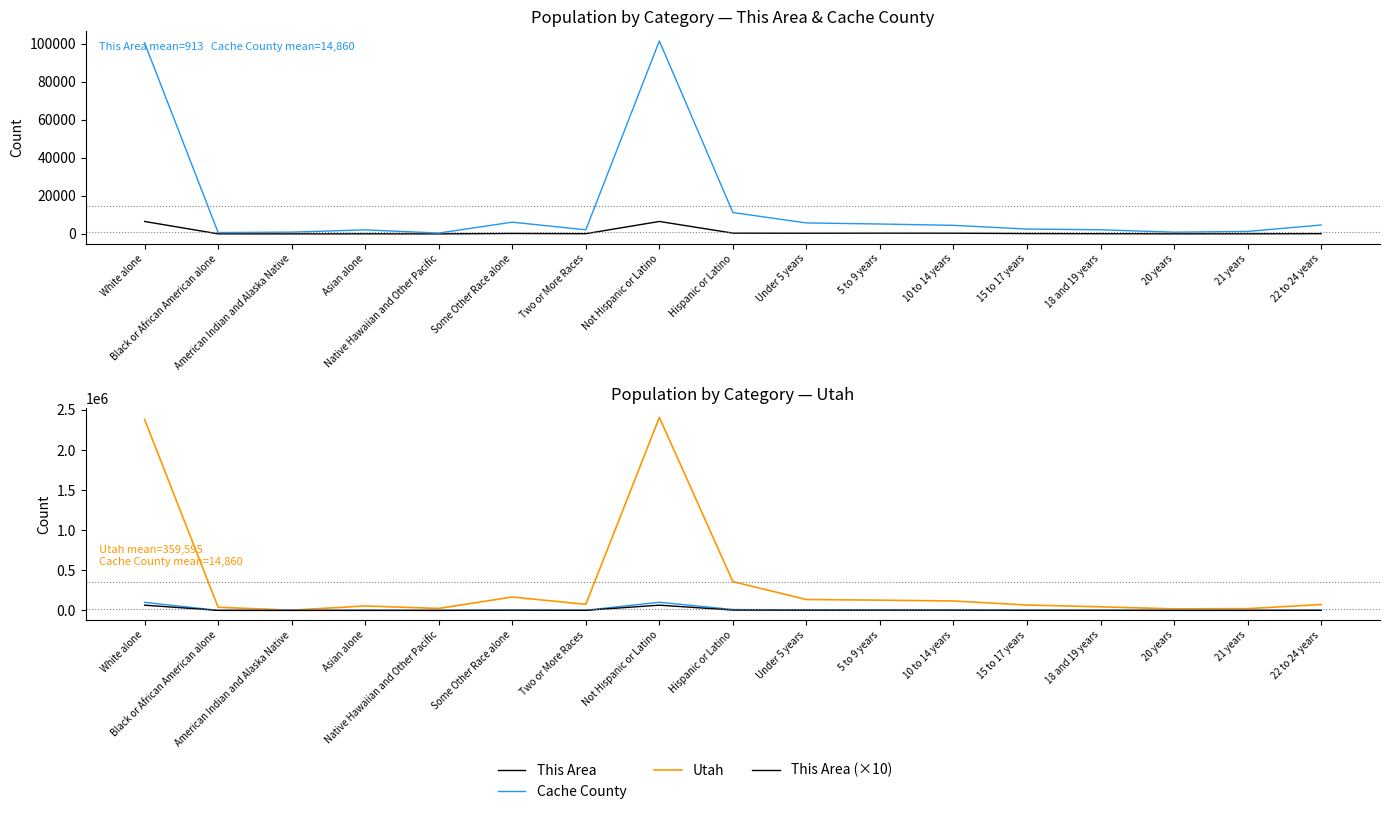

At which category is the sum across all series the highest?

Not Hispanic or Latino